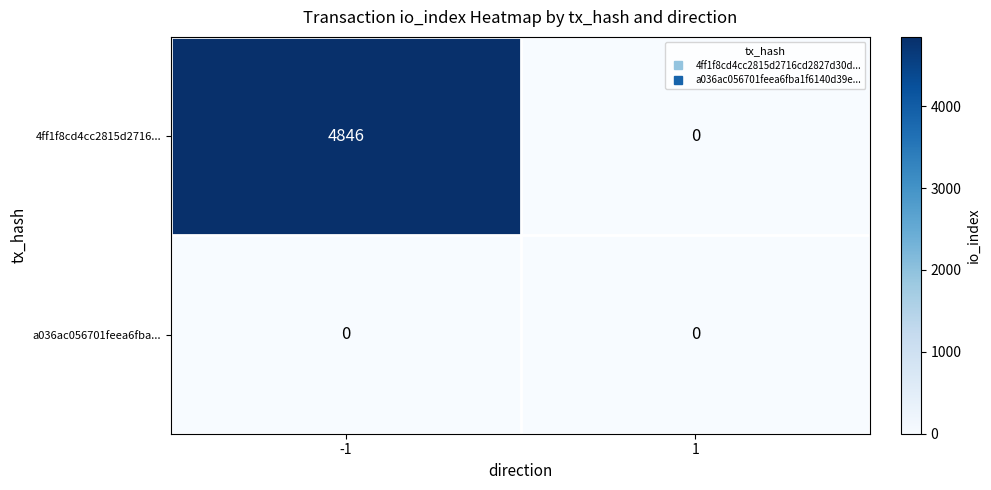

Rank the categories by 4ff1f8cd4cc2815d2716... value from highest to lowest.

-1, 1